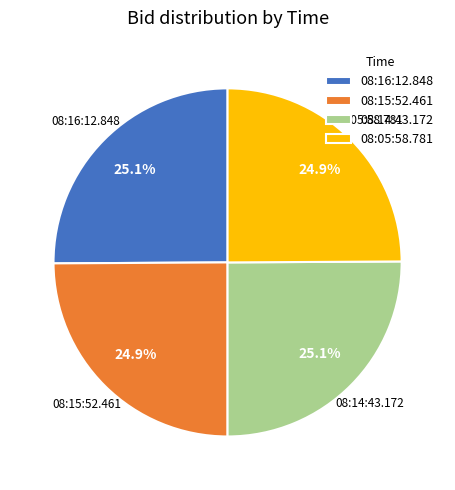

What percentage do 08:05:58.781 and 08:16:12.848 together represent?

50.0%